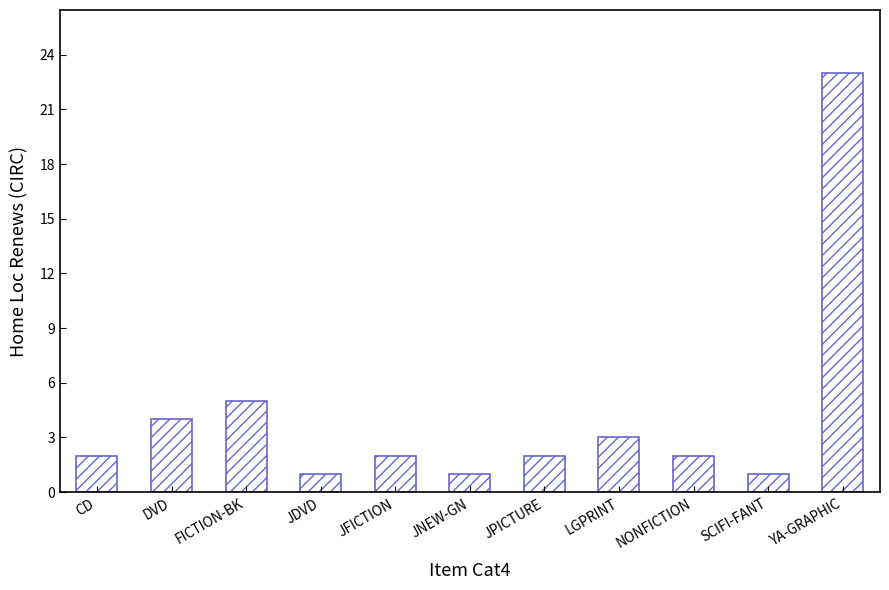

What is the difference between the values at JNEW-GN and JPICTURE?

1